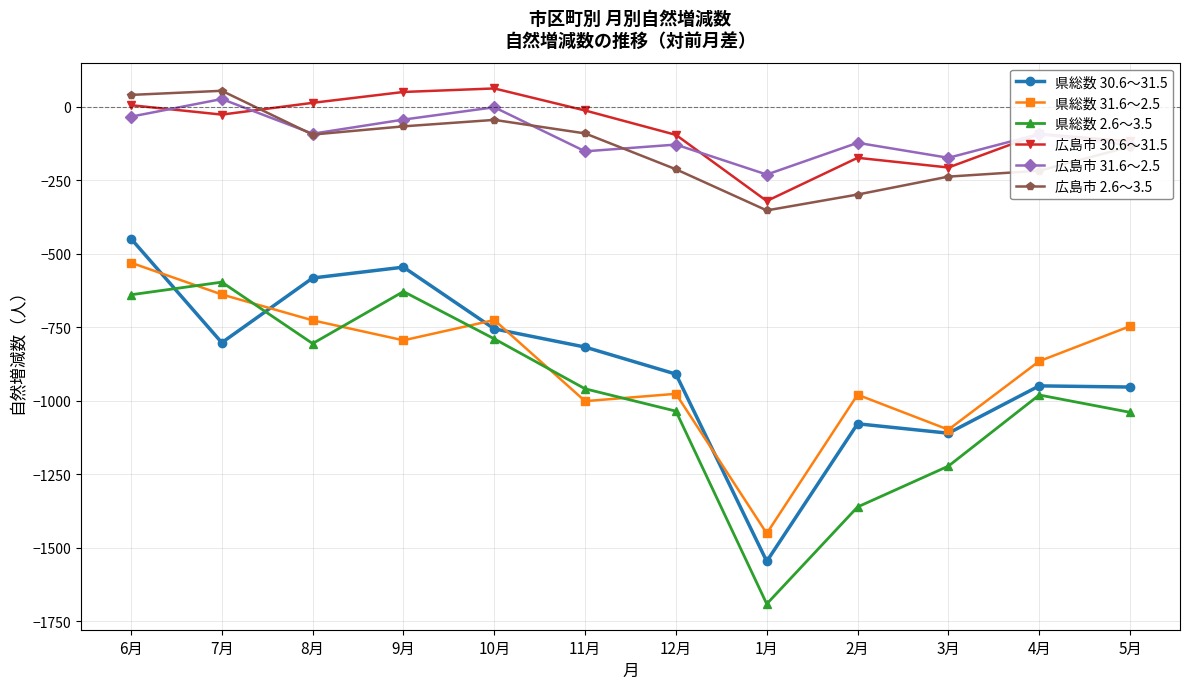

What is the difference between the maximum and minimum values in the 県総数 31.6～2.5 series?

921